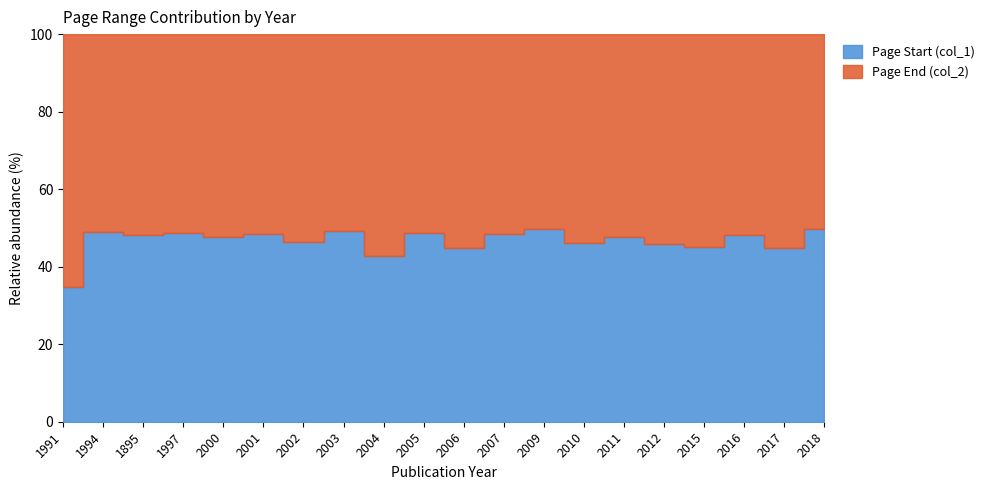

List the series in order of their peak value, lowest first.

Page Start (col_1), Page End (col_2)